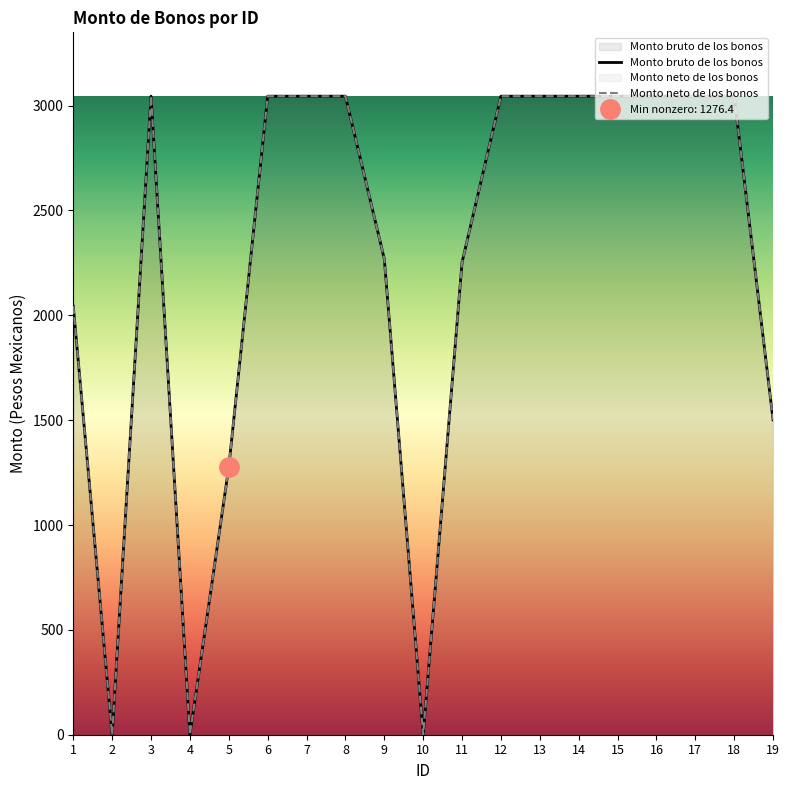

True or false: Monto bruto de los bonos and Monto neto de los bonos intersect in this chart.

False